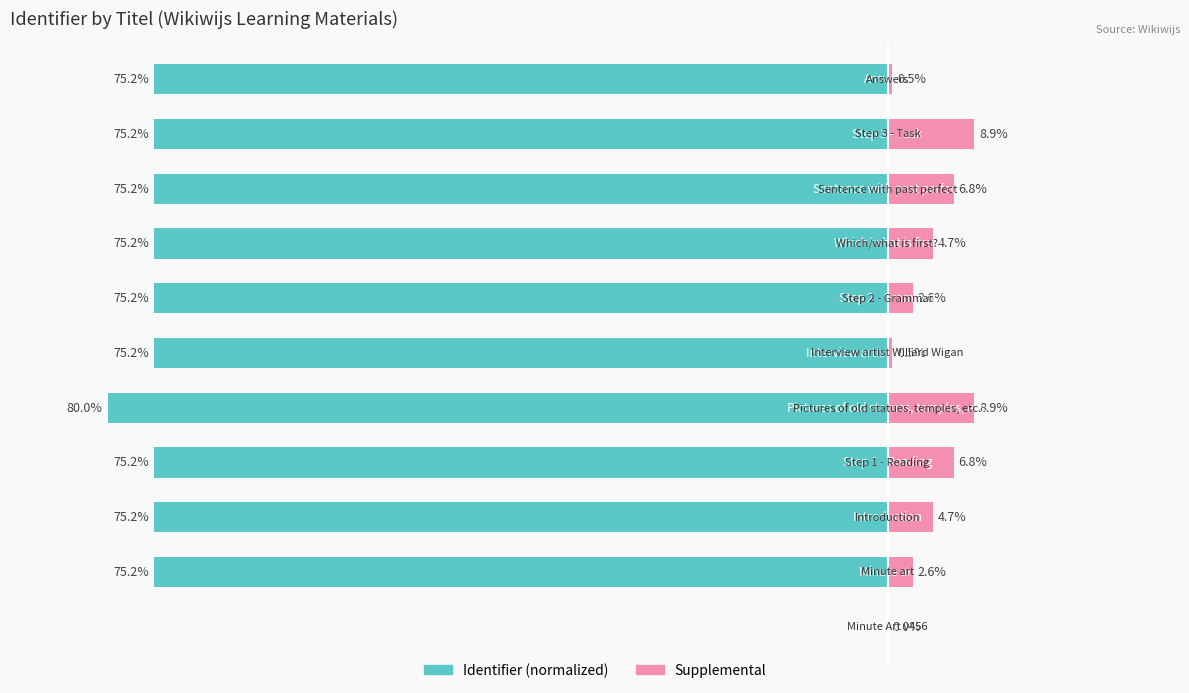

At how many categories does at least one series exceed -16?

11